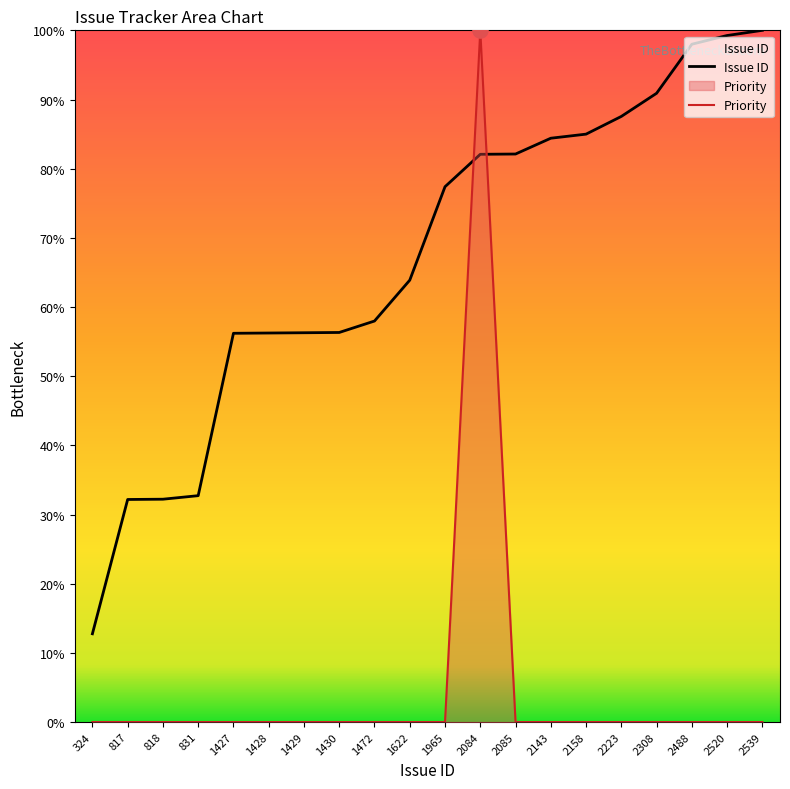

What is the total value across all series at 818?

32.2